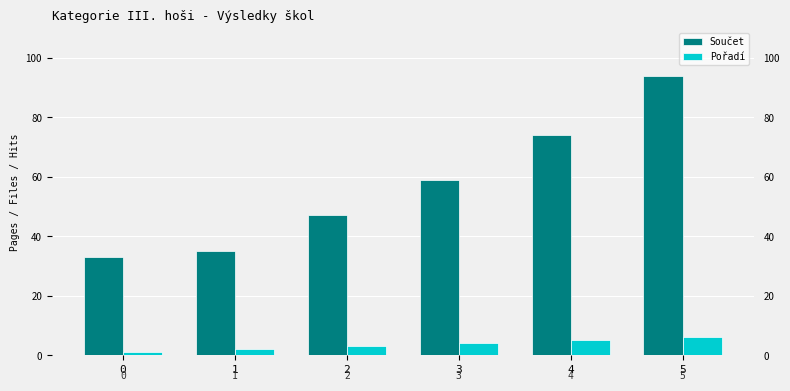

What is the difference between the second highest and second lowest values in the Součet series?

39